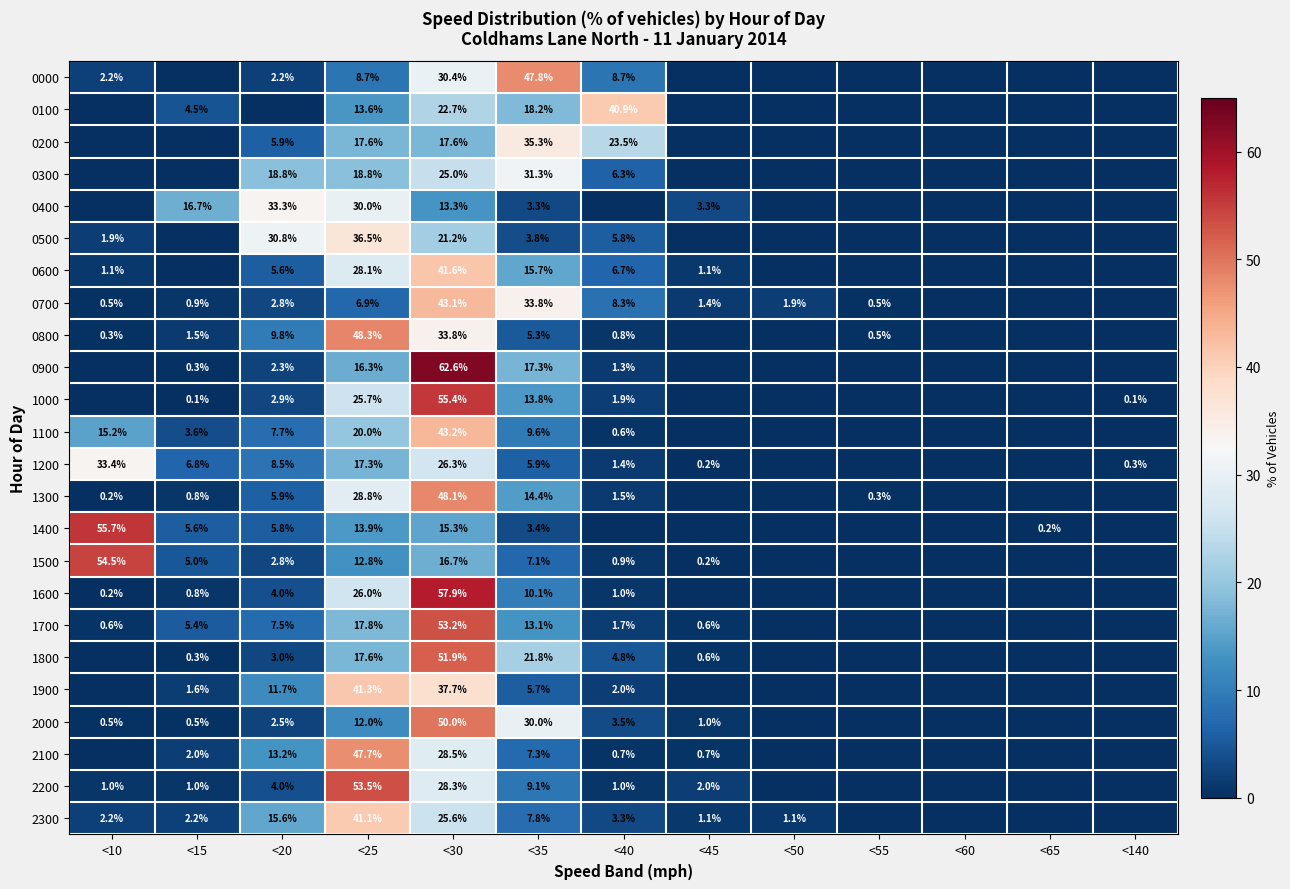

The 1400 series shows 0.2 at <65. True or false?

True